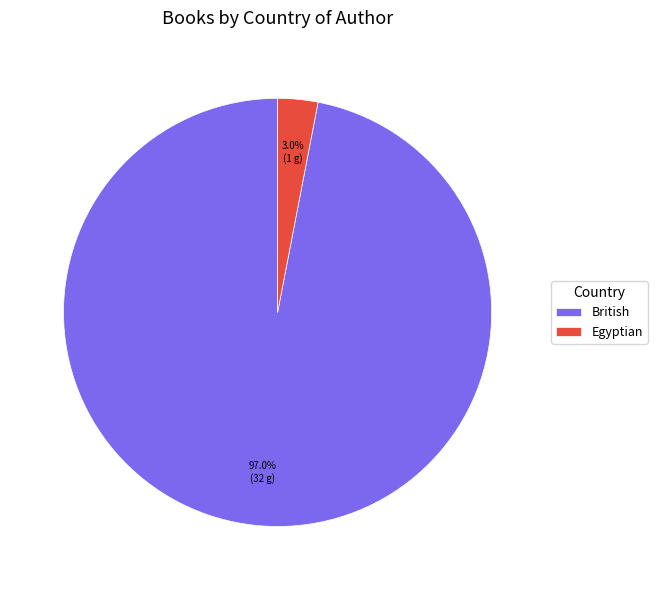

How many segments does this pie chart have?

2